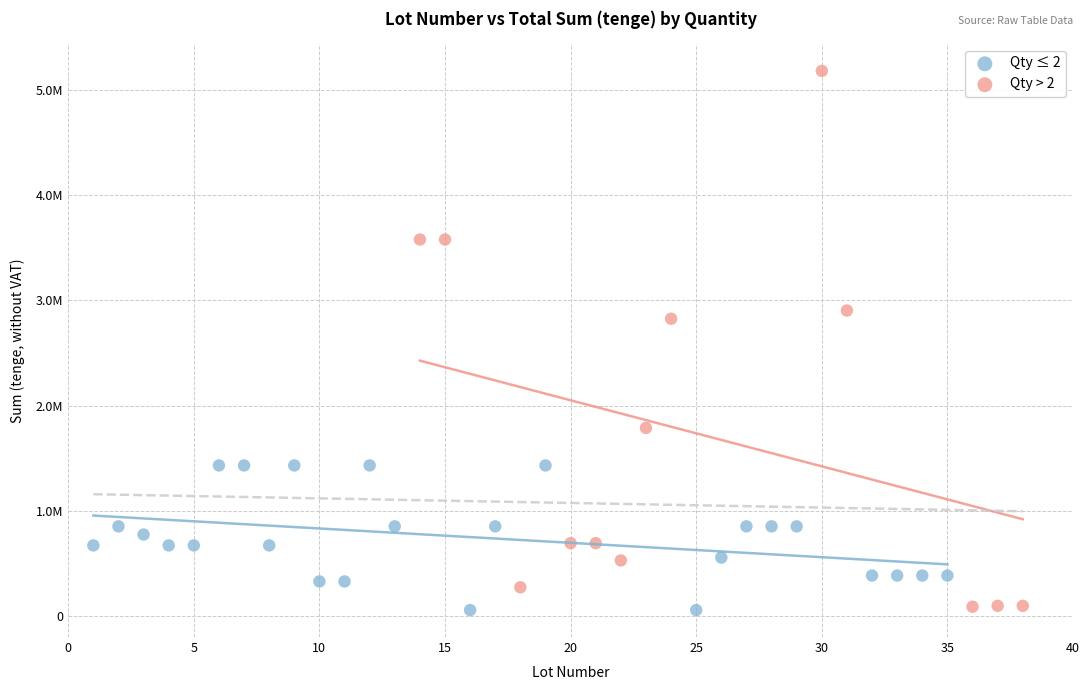

What are all the series names shown in the legend?

Qty ≤ 2, Qty > 2